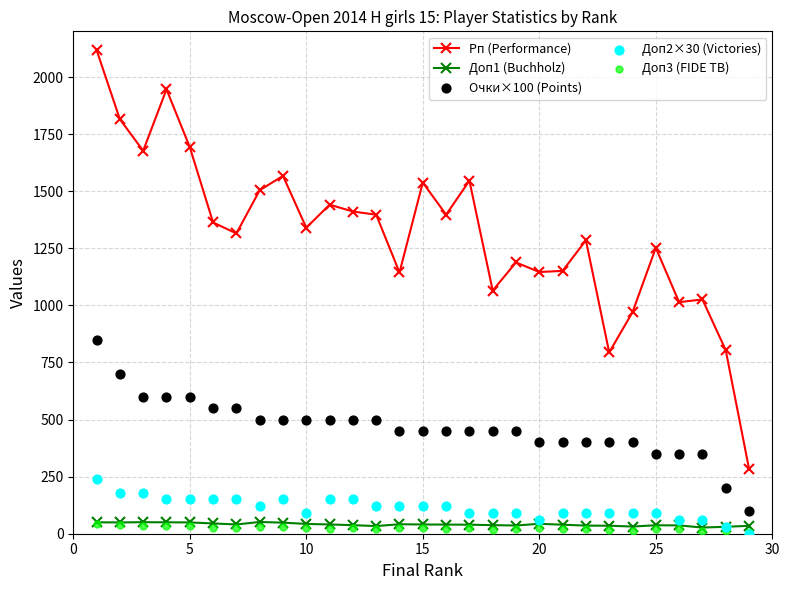

Which series contains the lowest Y value?

Доп2×30 (Victories)